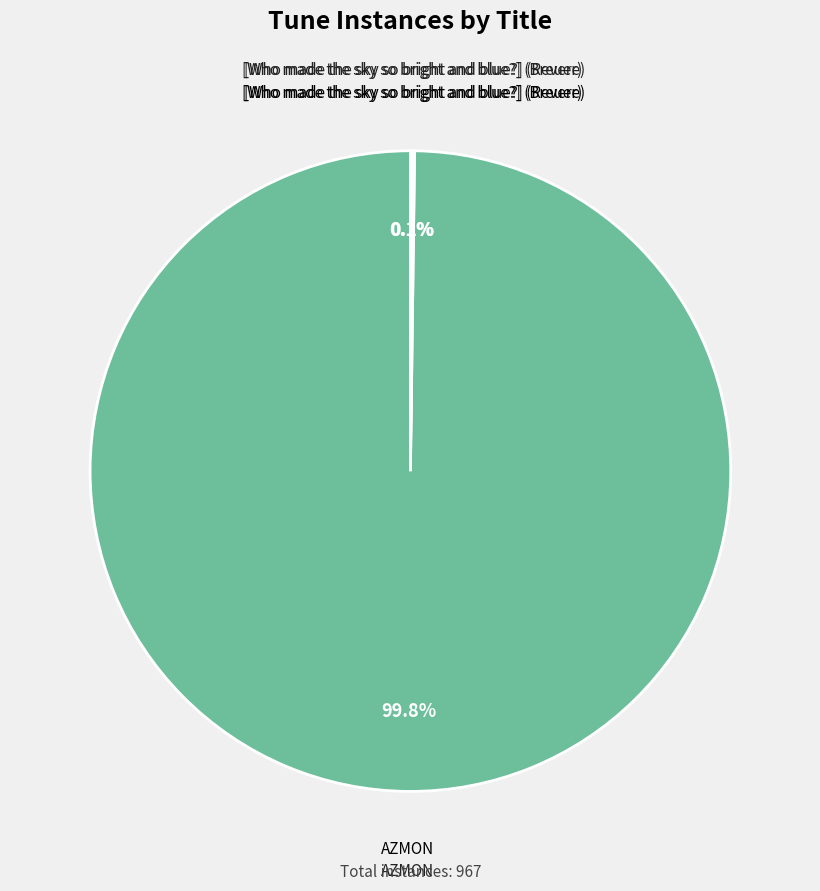

Is there any slice that represents more than half of the pie?

Yes